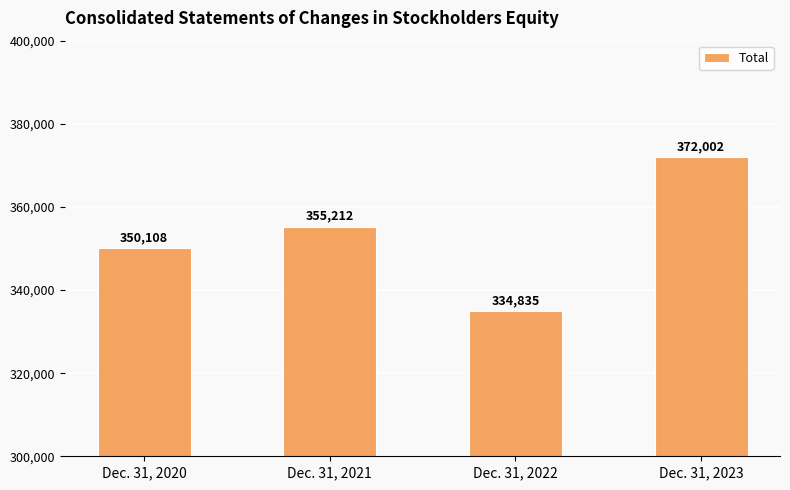

What is the difference between the maximum and minimum values?

37167